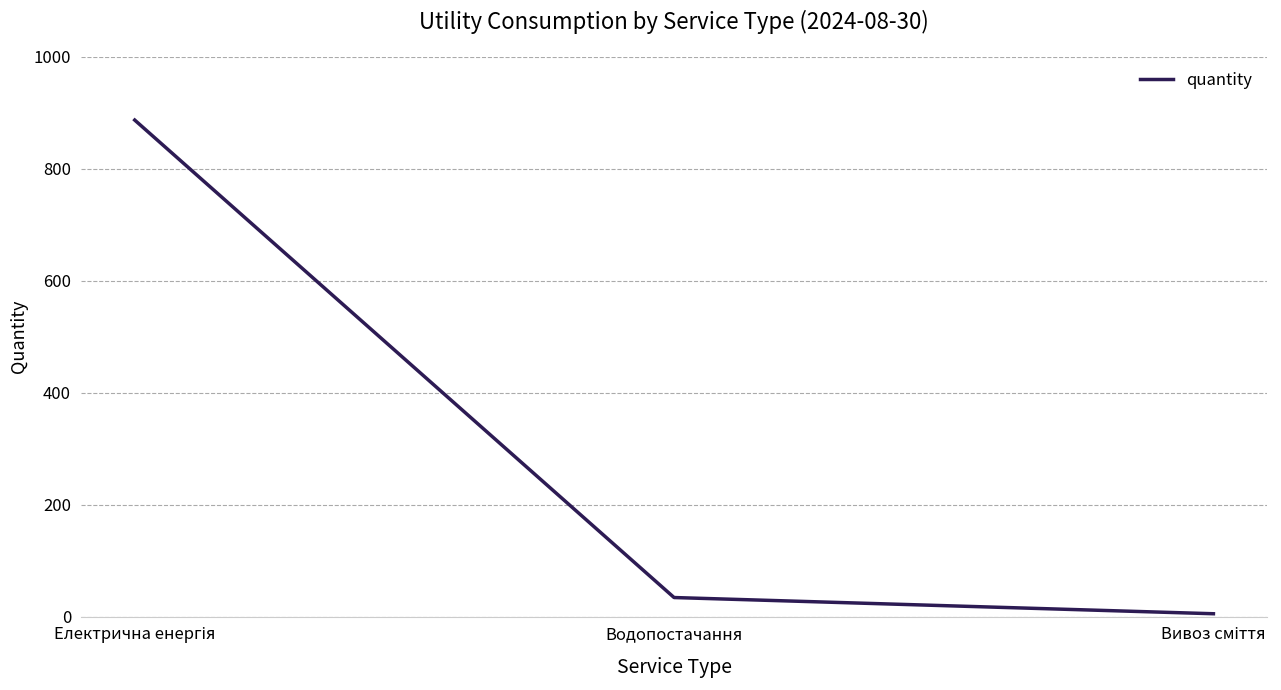

What is the sum of all values?

926.1